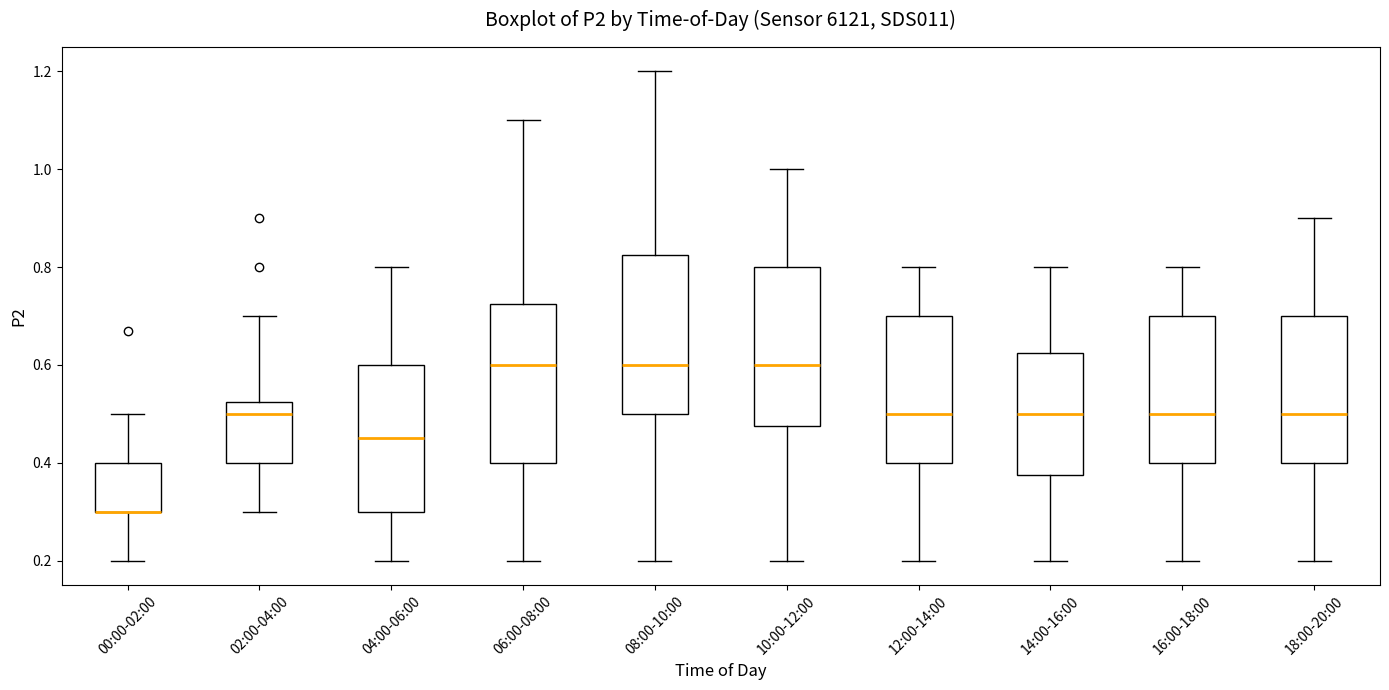

Reading left to right, read every box against the y-axis: the position of its median line, the range the box covers, and the ends of its whiskers. The values are not printed on the chart, so give them approximately, as read against the axis.

00:00-02:00: median 0.30 (drawn on the box's lower edge), box 0.30 to 0.40, whiskers 0.20 to 0.50
02:00-04:00: median 0.50, box 0.40 to 0.52, whiskers 0.30 to 0.70
04:00-06:00: median 0.46, box 0.30 to 0.60, whiskers 0.20 to 0.80
06:00-08:00: median 0.60, box 0.40 to 0.72, whiskers 0.20 to 1.10
08:00-10:00: median 0.60, box 0.50 to 0.82, whiskers 0.20 to 1.20
10:00-12:00: median 0.60, box 0.48 to 0.80, whiskers 0.20 to 1.00
12:00-14:00: median 0.50, box 0.40 to 0.70, whiskers 0.20 to 0.80
14:00-16:00: median 0.50, box 0.38 to 0.62, whiskers 0.20 to 0.80
16:00-18:00: median 0.50, box 0.40 to 0.70, whiskers 0.20 to 0.80
18:00-20:00: median 0.50, box 0.40 to 0.70, whiskers 0.20 to 0.90